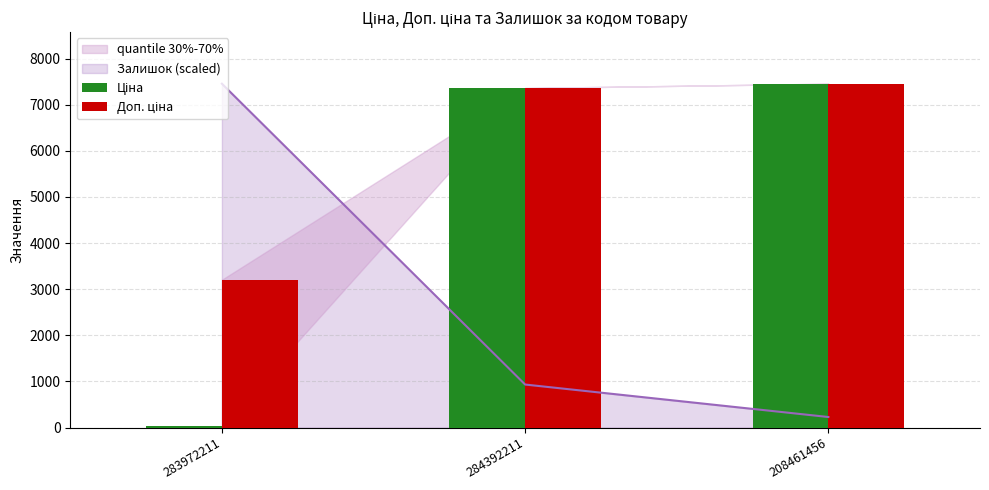

True or false: Доп. ціна has a value of 3266.4 at 208461456.

False